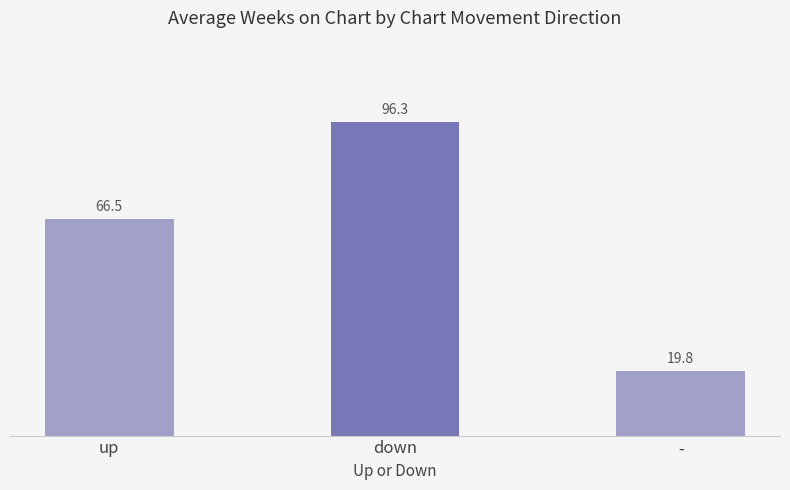

Reading left to right, what are all the values shown in this chart?

up=66.5	down=96.3	-=19.8